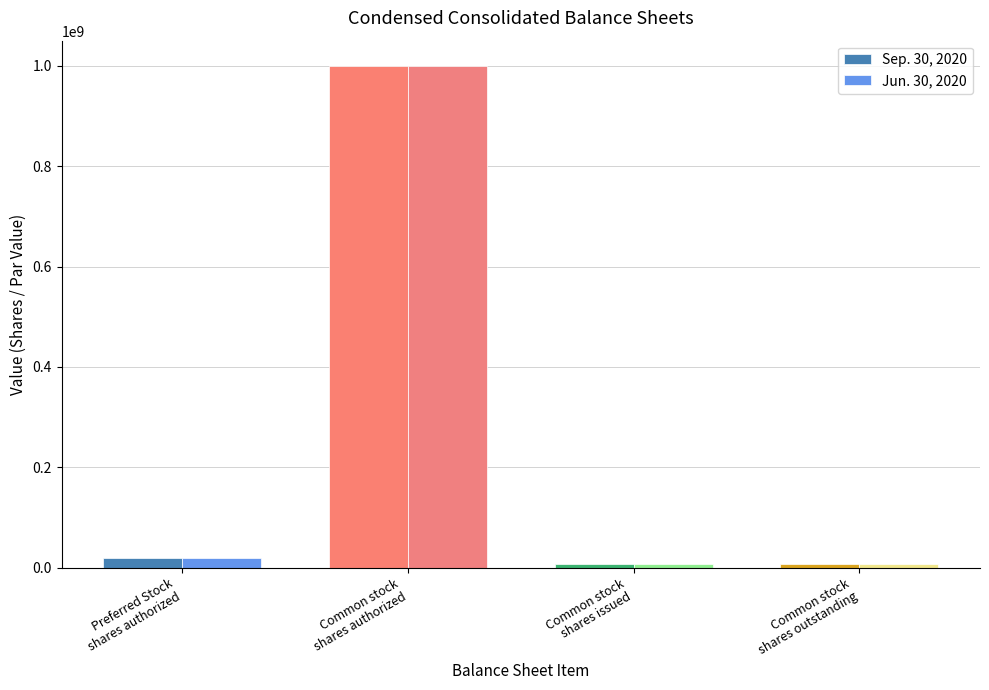

Reading right to left, transcribe all the data shown in this chart.

Sep. 30, 2020: 6960000	6960000	1000000000	20000000
Jun. 30, 2020: 6960000	6960000	1000000000	20000000